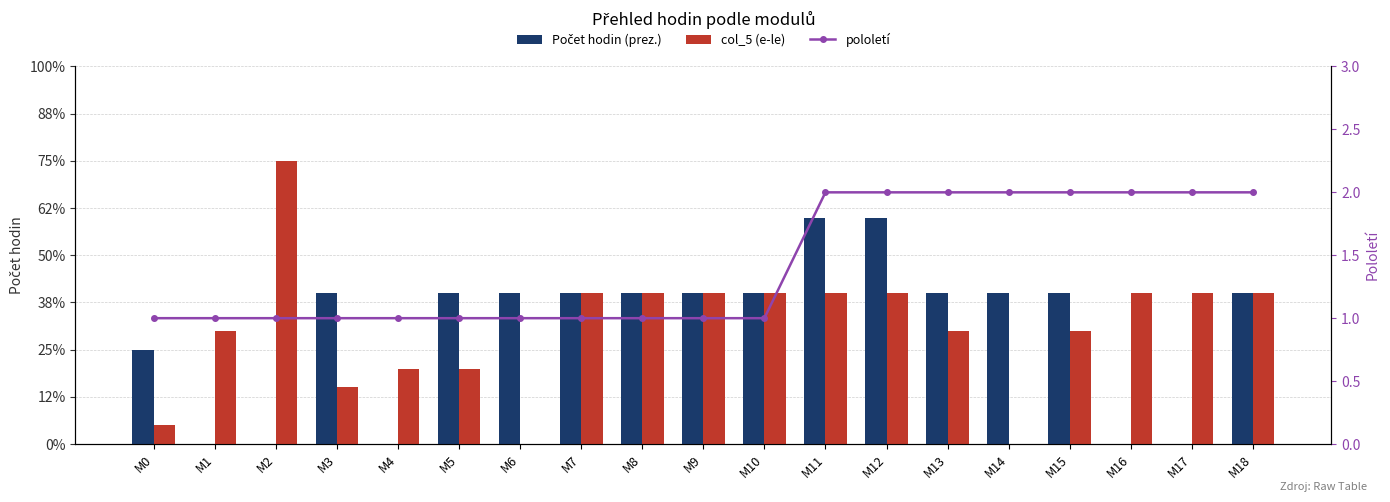

What is the approximate value of col_5 (e-le) at M18, to the nearest 10?

10